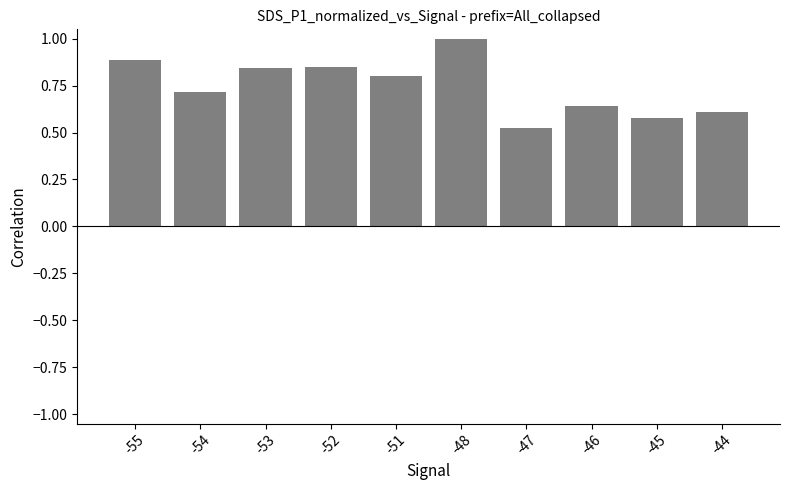

What is the value of the 6th bar from the left?

1.0